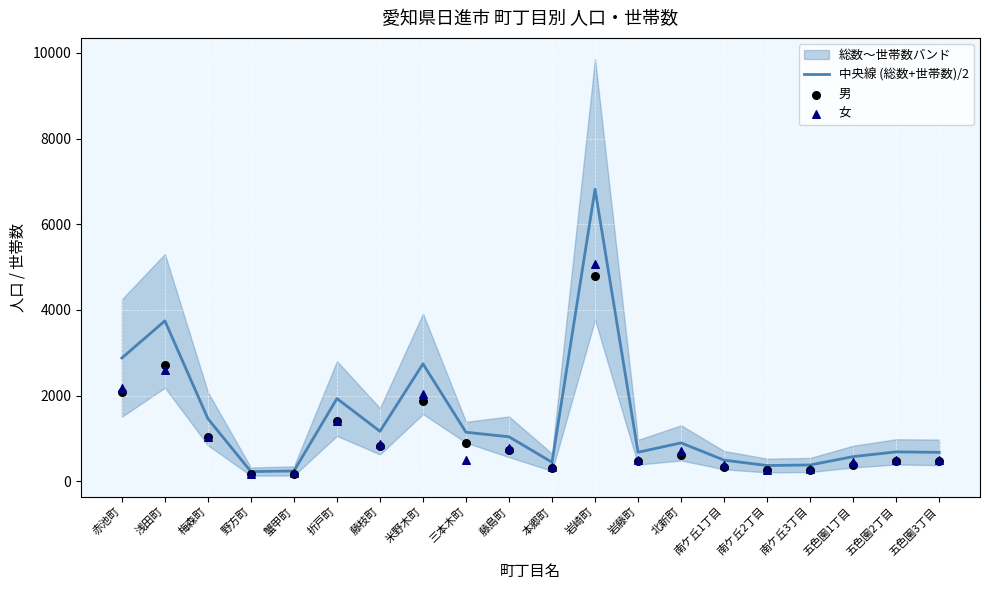

At which category is the sum across all series the highest?

岩崎町